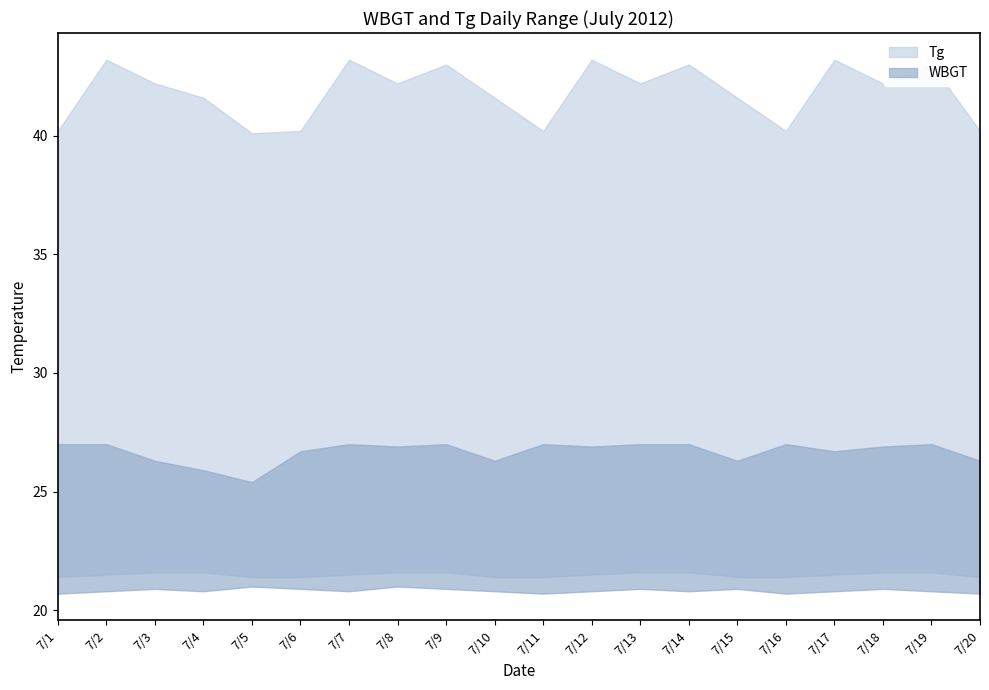

Which category has the lowest value across all series?

7/1